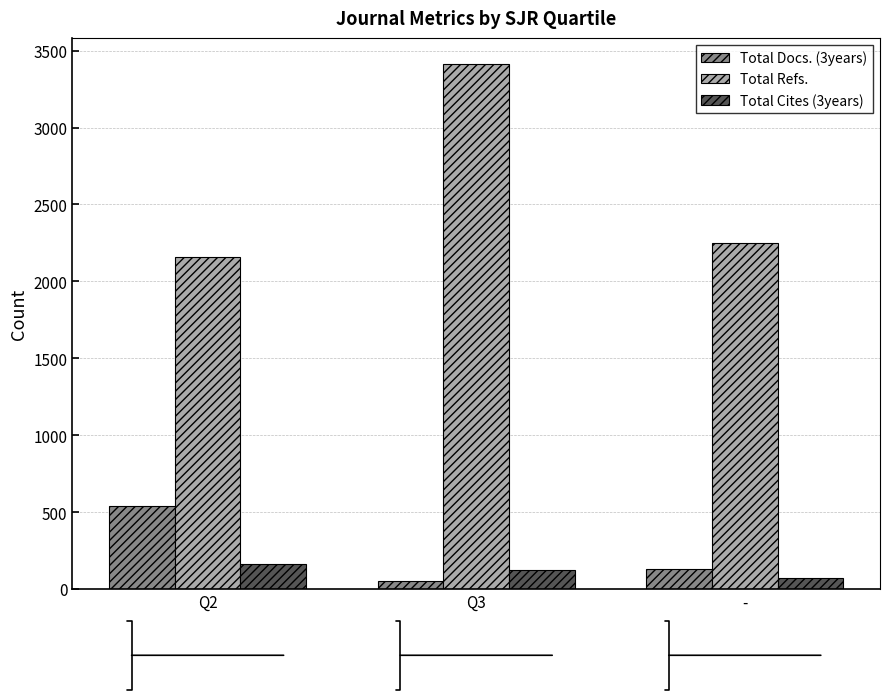

At which category is the sum across all series the highest?

Q3